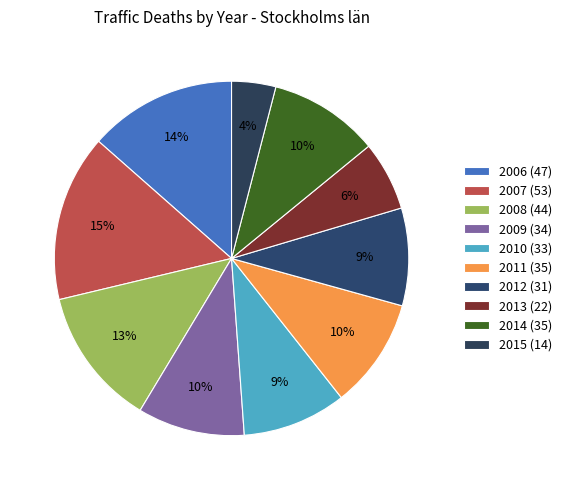

True or false: 2012 accounts for 2% of the total.

False